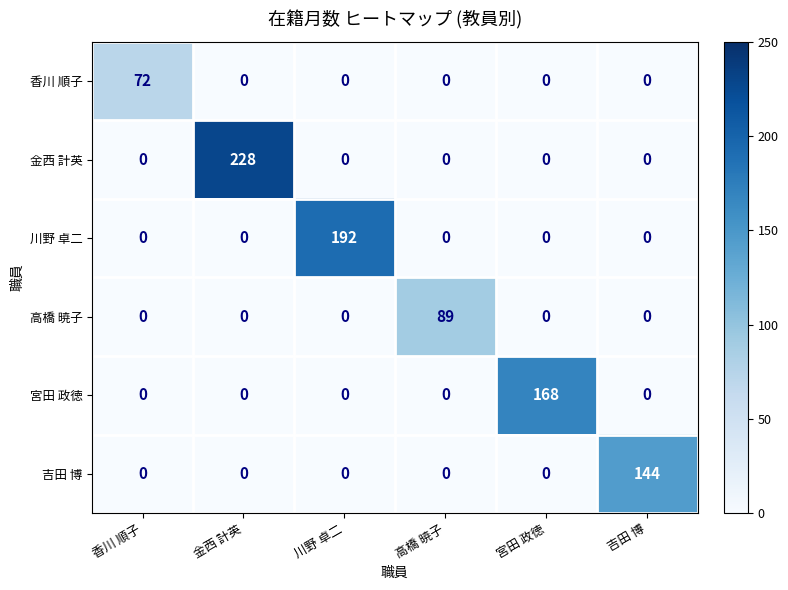

List the series in order of their peak value, lowest first.

香川 順子, 高橋 暁子, 吉田 博, 宮田 政徳, 川野 卓二, 金西 計英